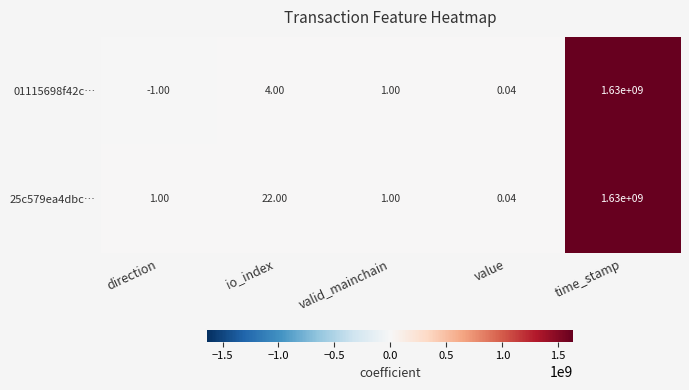

What is the greatest value displayed?

1630000000.0